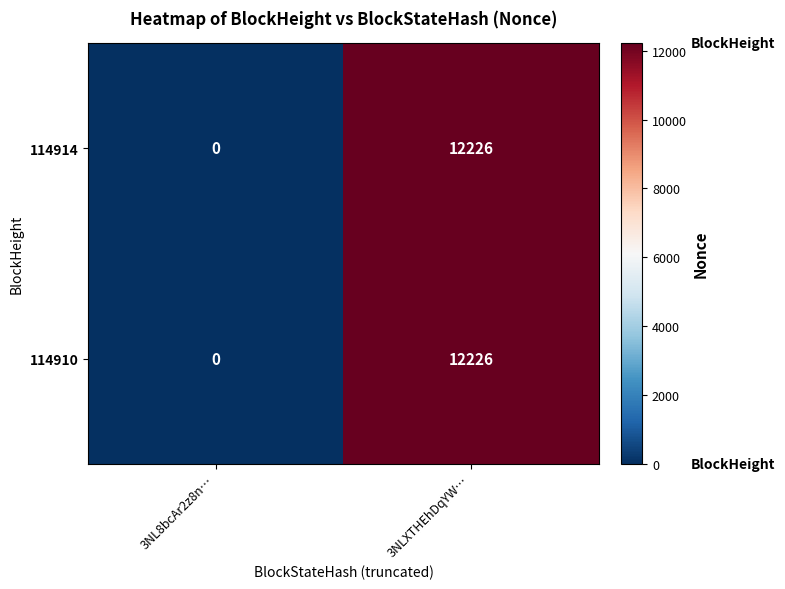

How many distinct data groups are displayed?

2